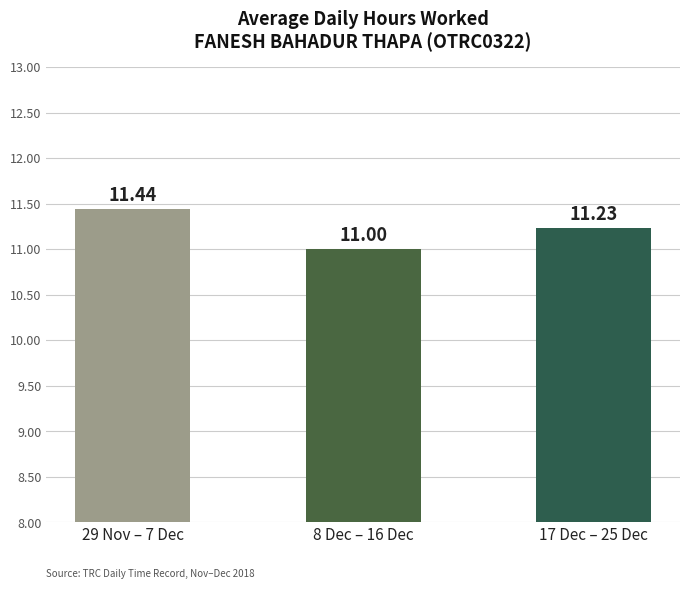

Is it true that the value at 17 Dec – 25 Dec is 11.2?

True